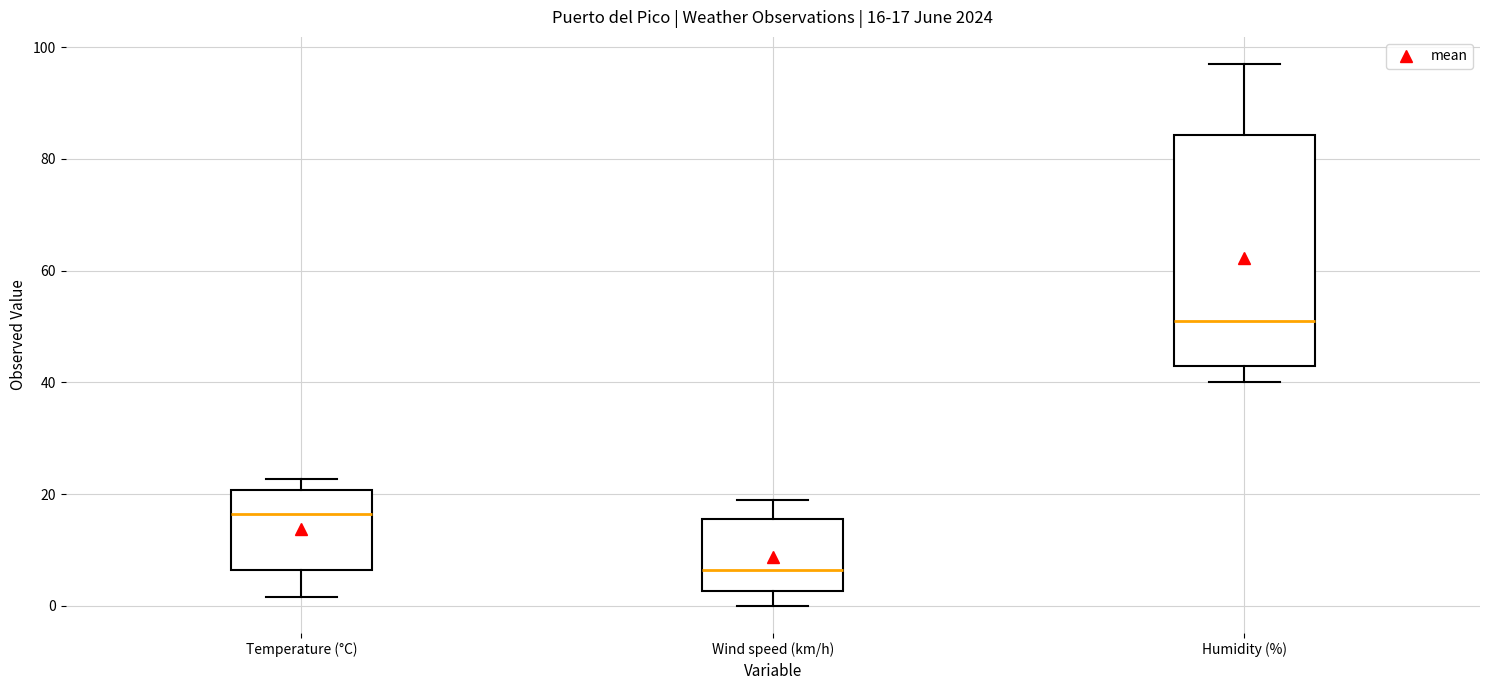

Which box is the tallest, from its lower edge to its upper edge?

Humidity (%)